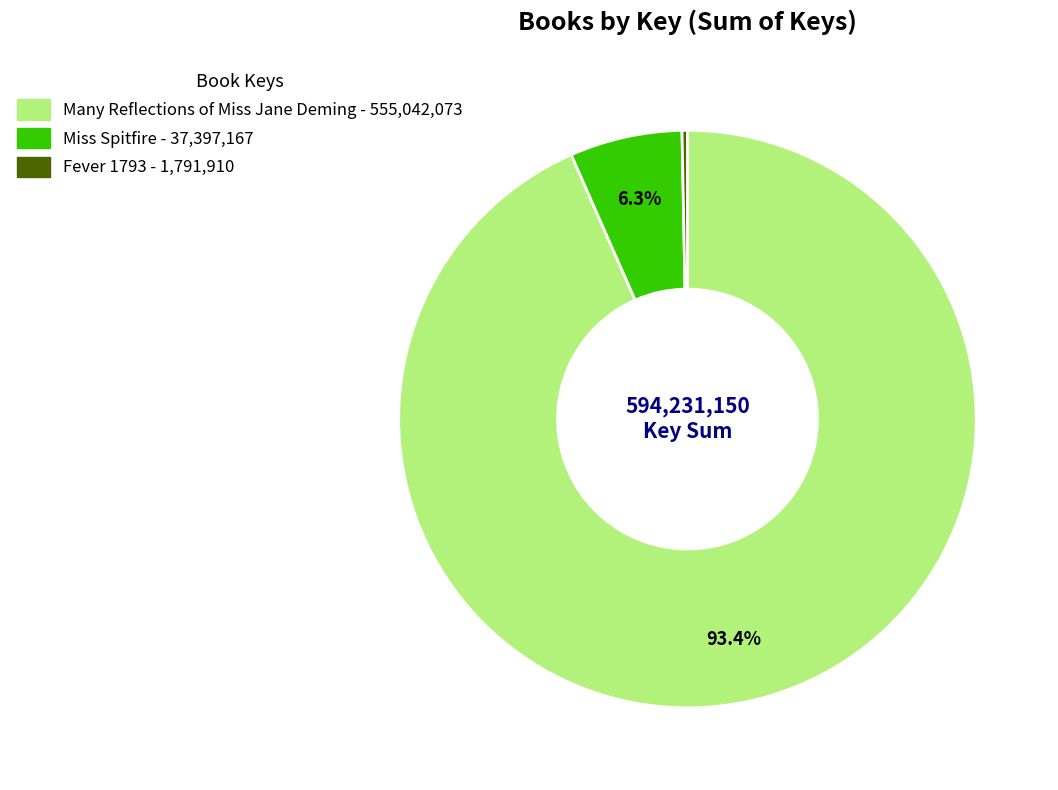

The Many Reflections of Miss Jane Deming slice represents 99% of the pie. True or false?

False